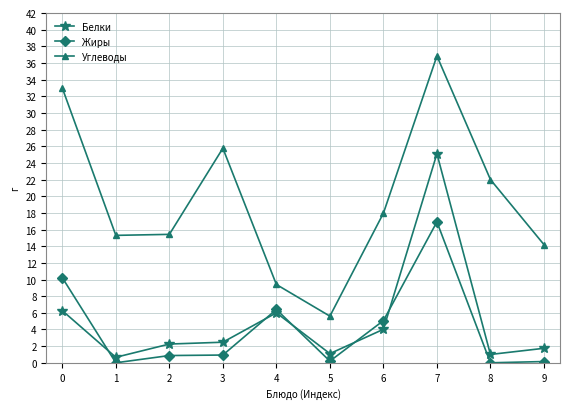

True or false: Белки and Жиры cross at least once.

True